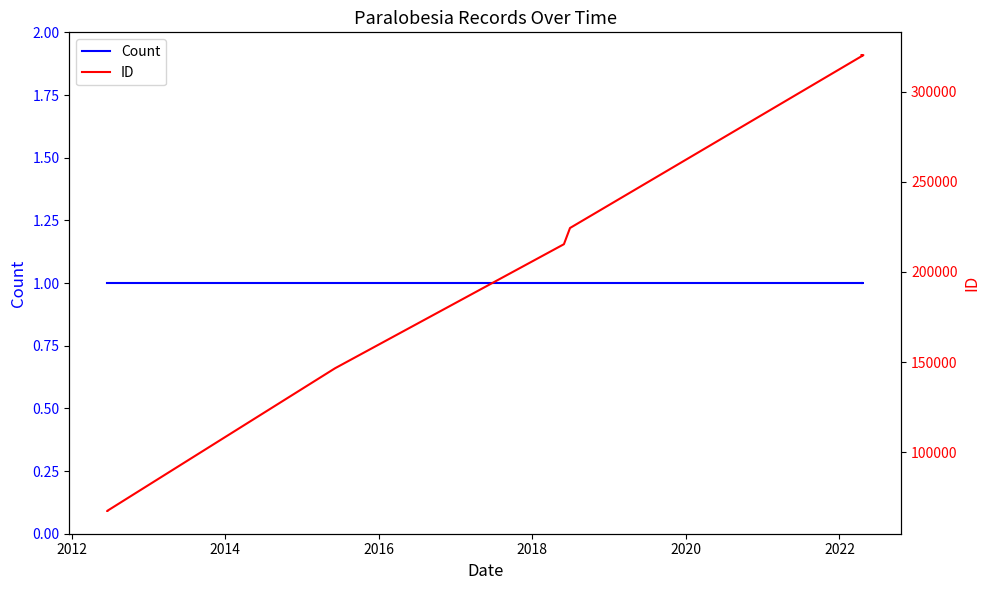

What is the sum of all Count values?

8